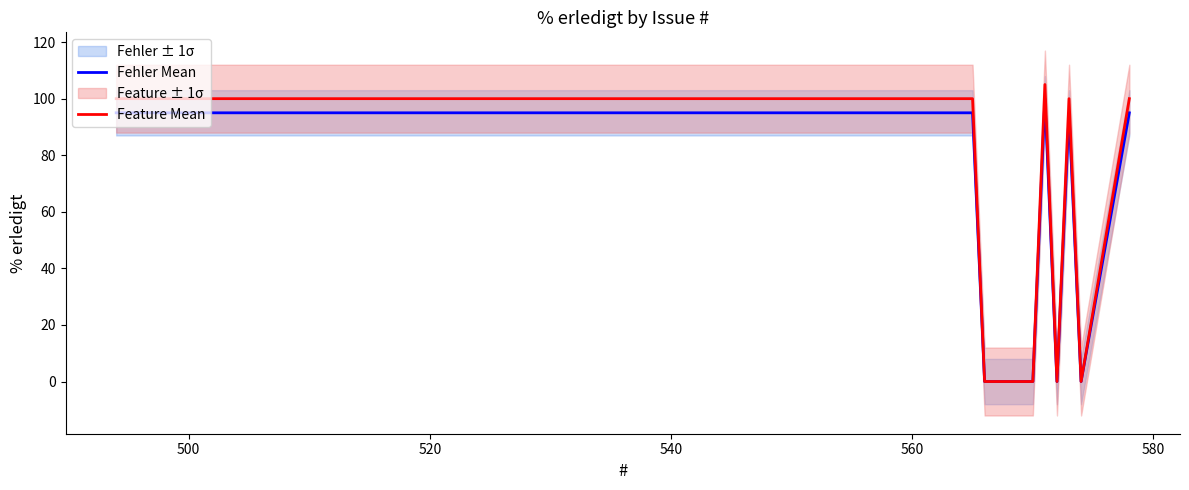

What is the maximum value for Feature Mean?

105